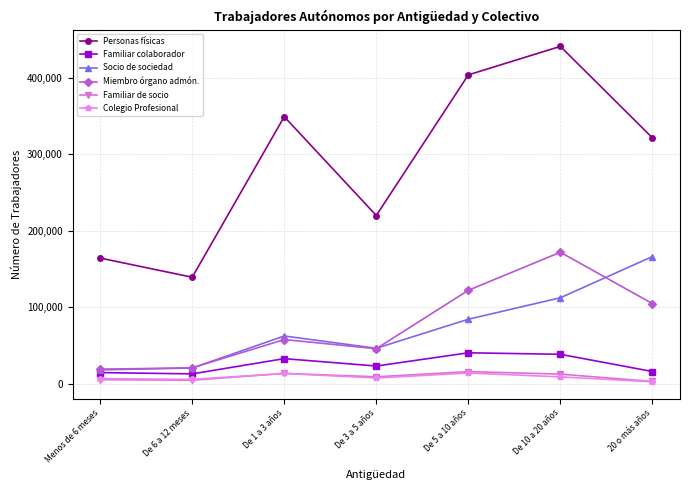

How many distinct data groups are displayed?

6